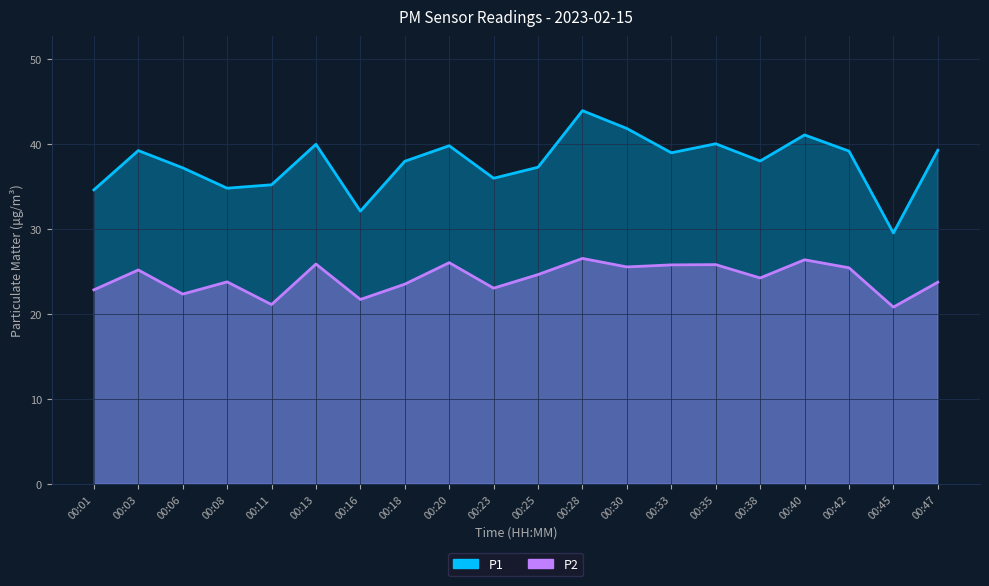

Where does the P1 series first go above 38?

00:03